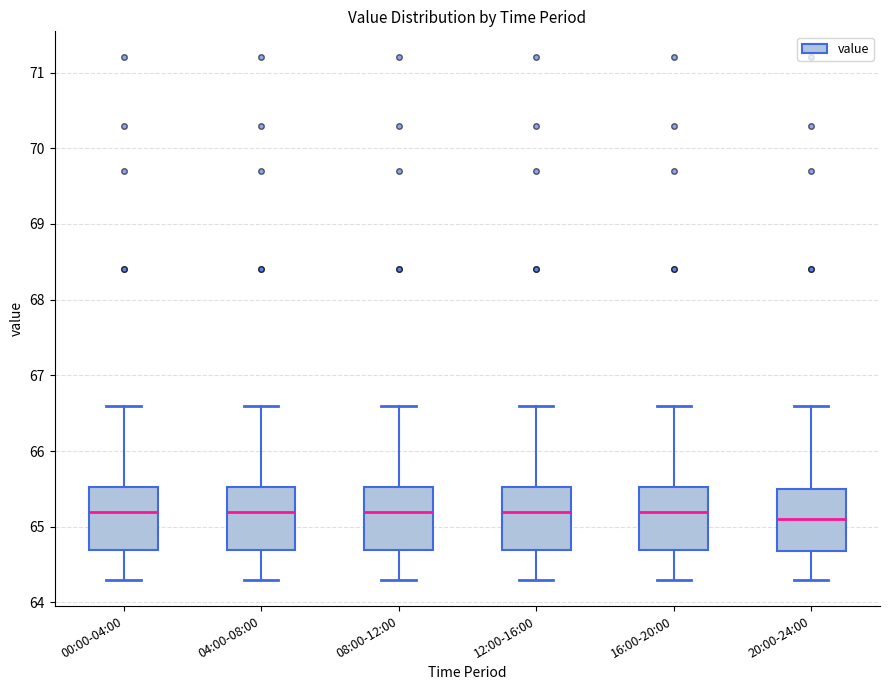

Reading left to right, transcribe this box plot: for each box, give where its median line is, the range the box spans, and where its two whiskers end, as read against the y-axis. The values are not printed on the chart, so give them approximately, as read against the axis.

00:00-04:00: median 65.2, box 64.7 to 65.5, whiskers 64.3 to 66.6
04:00-08:00: median 65.2, box 64.7 to 65.5, whiskers 64.3 to 66.6
08:00-12:00: median 65.2, box 64.7 to 65.5, whiskers 64.3 to 66.6
12:00-16:00: median 65.2, box 64.7 to 65.5, whiskers 64.3 to 66.6
16:00-20:00: median 65.2, box 64.7 to 65.5, whiskers 64.3 to 66.6
20:00-24:00: median 65.1, box 64.7 to 65.5, whiskers 64.3 to 66.6